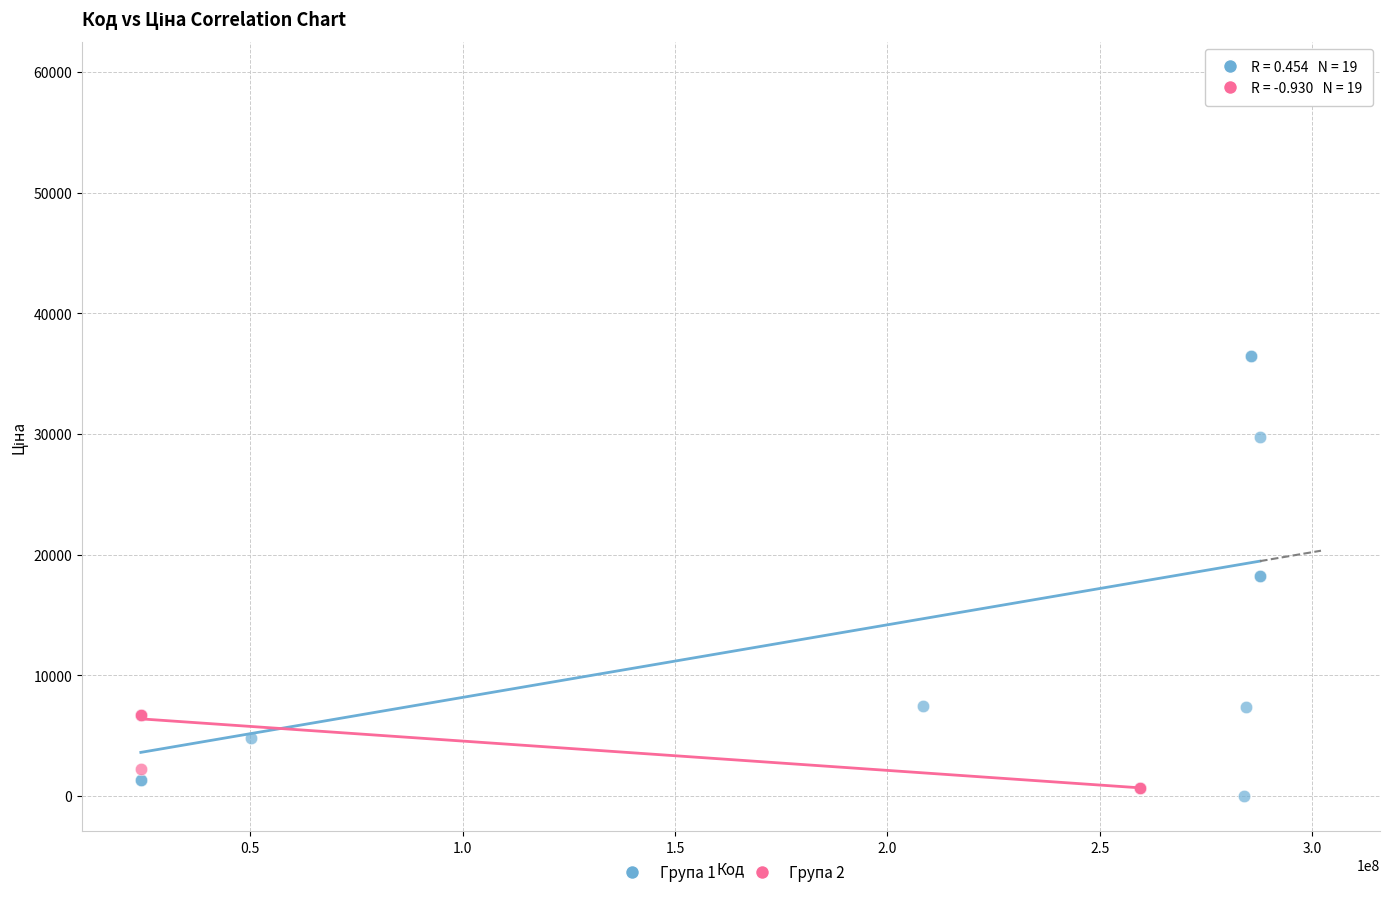

Which series has the widest spread of Y values?

Група 1